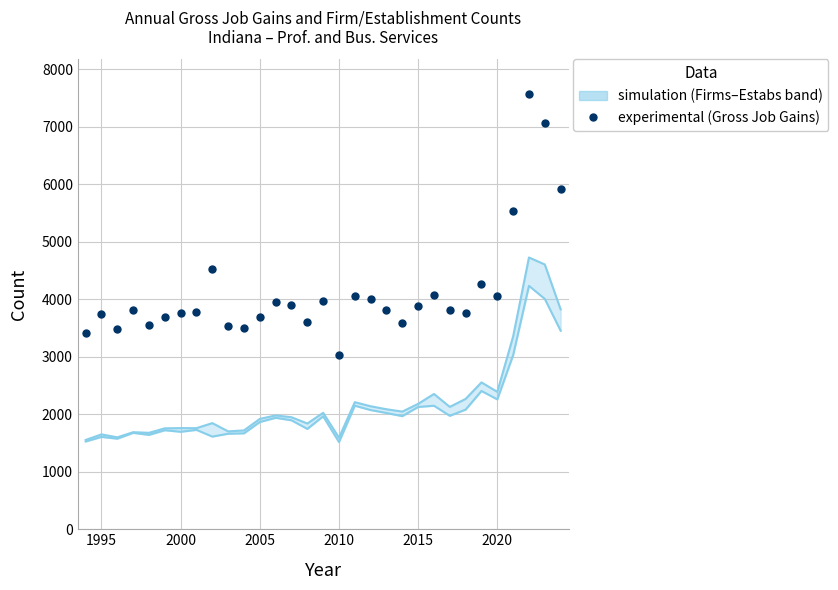

How many points are higher than both their immediate neighbors (excluding endpoints)?

9